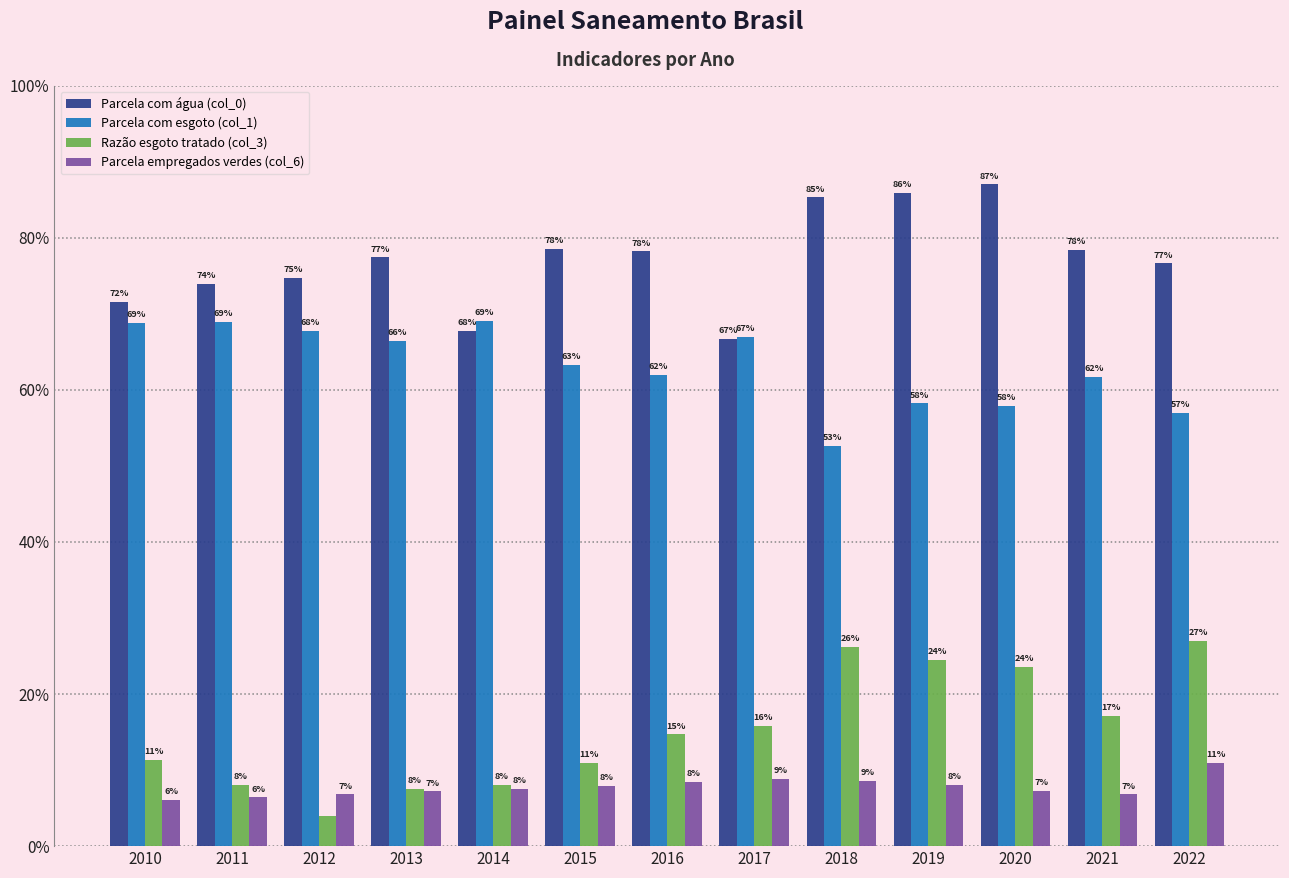

The value of Parcela empregados verdes (col_6) at 2011 is 0.1. True or false?

True